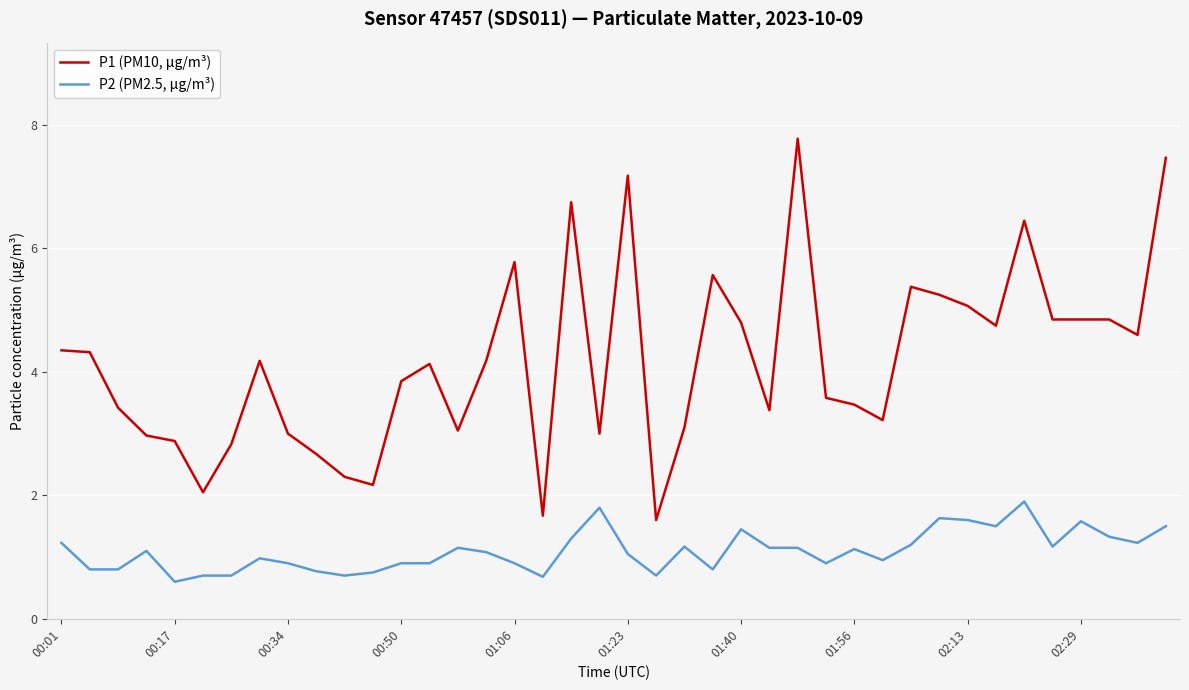

What is the smallest value displayed?

0.6